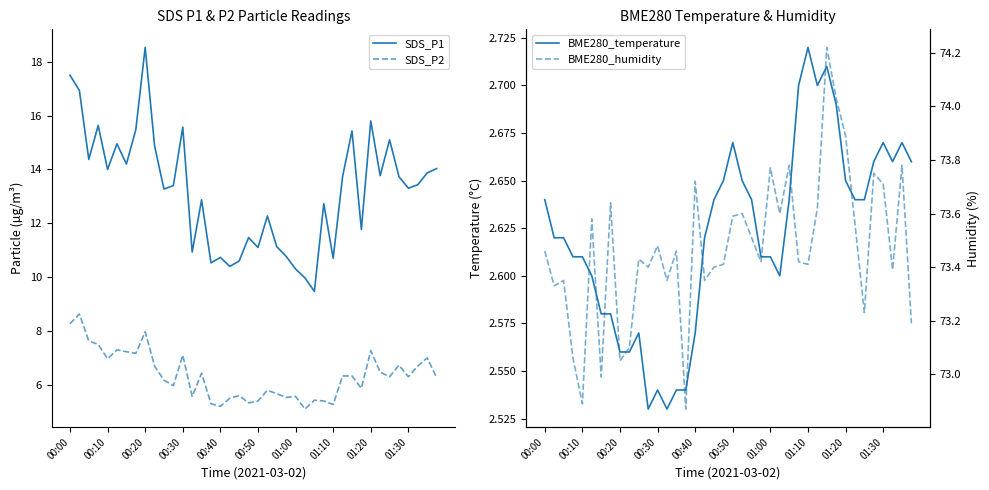

True or false: SDS_P2 and SDS_P1 cross at least once.

False